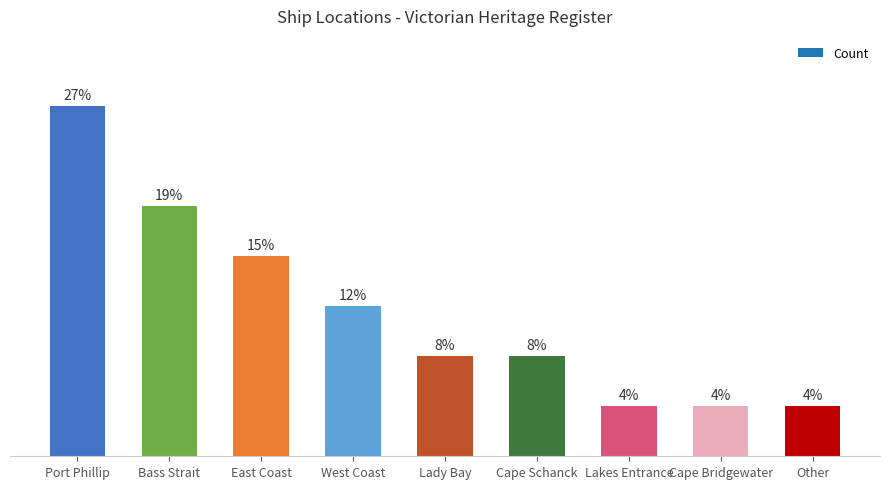

Rank the categories by value from lowest to highest.

Lakes Entrance, Cape Bridgewater, Other, Lady Bay, Cape Schanck, West Coast, East Coast, Bass Strait, Port Phillip